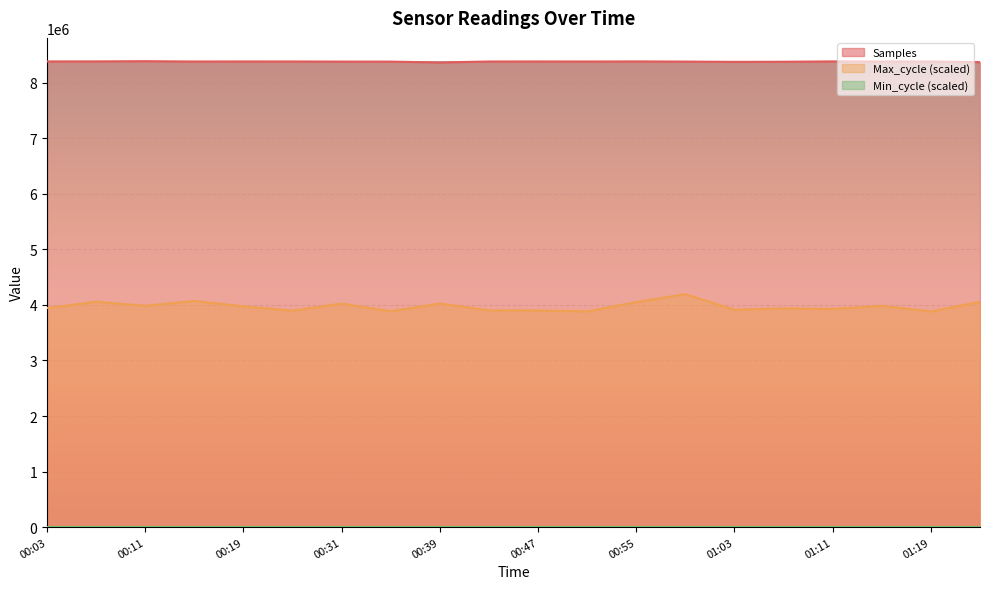

How many interior local valleys does the Samples series have?

5